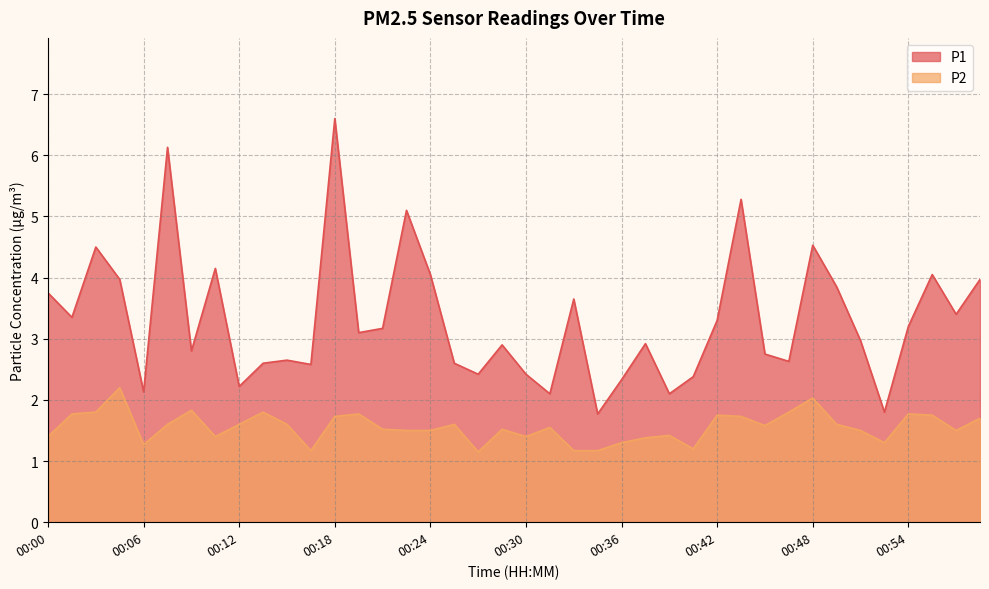

At 00:33, list the series in order from largest to smallest.

P1, P2